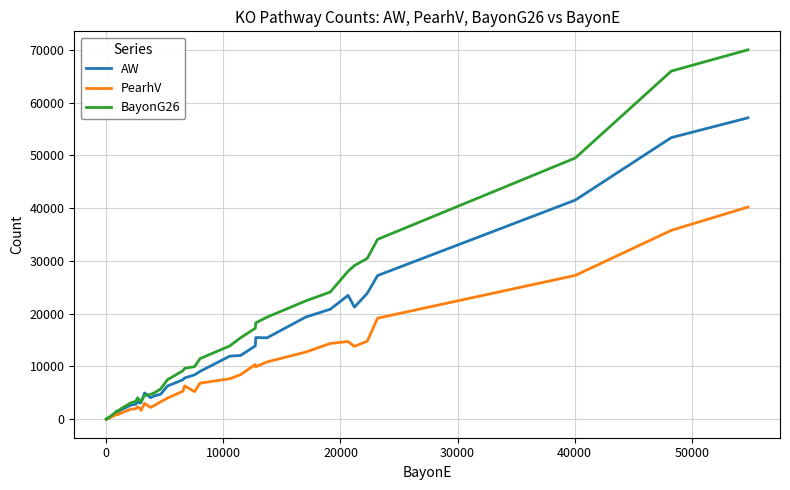

Rank the series by their average value, from highest to lowest.

BayonG26, AW, PearhV